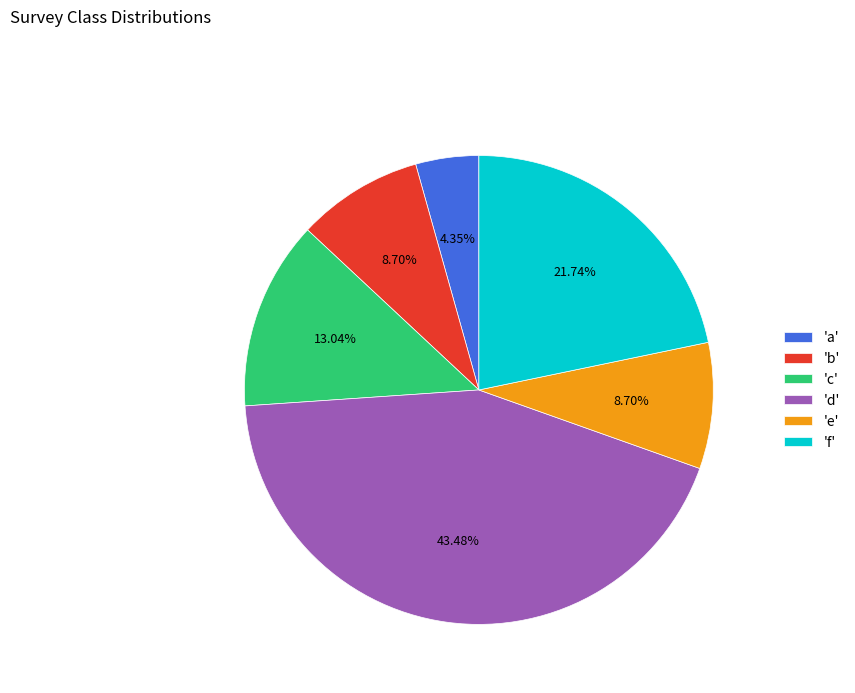

Does any single category account for the majority?

No